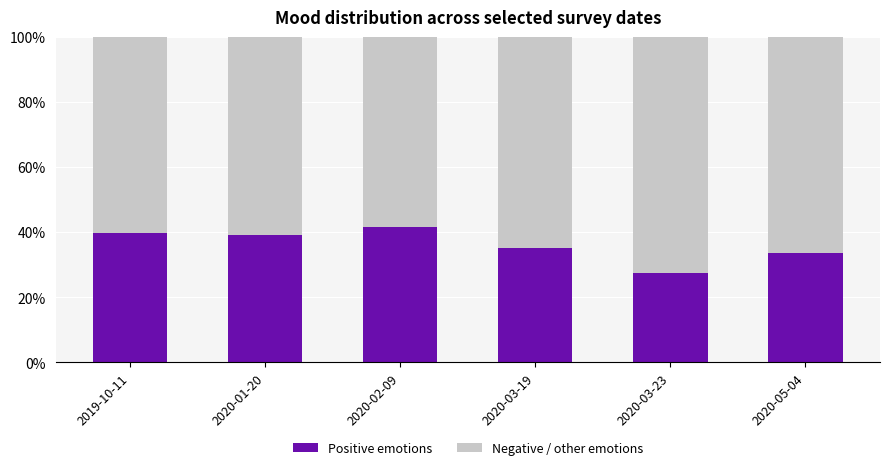

What are all the series names shown in the legend?

Positive emotions, Negative / other emotions